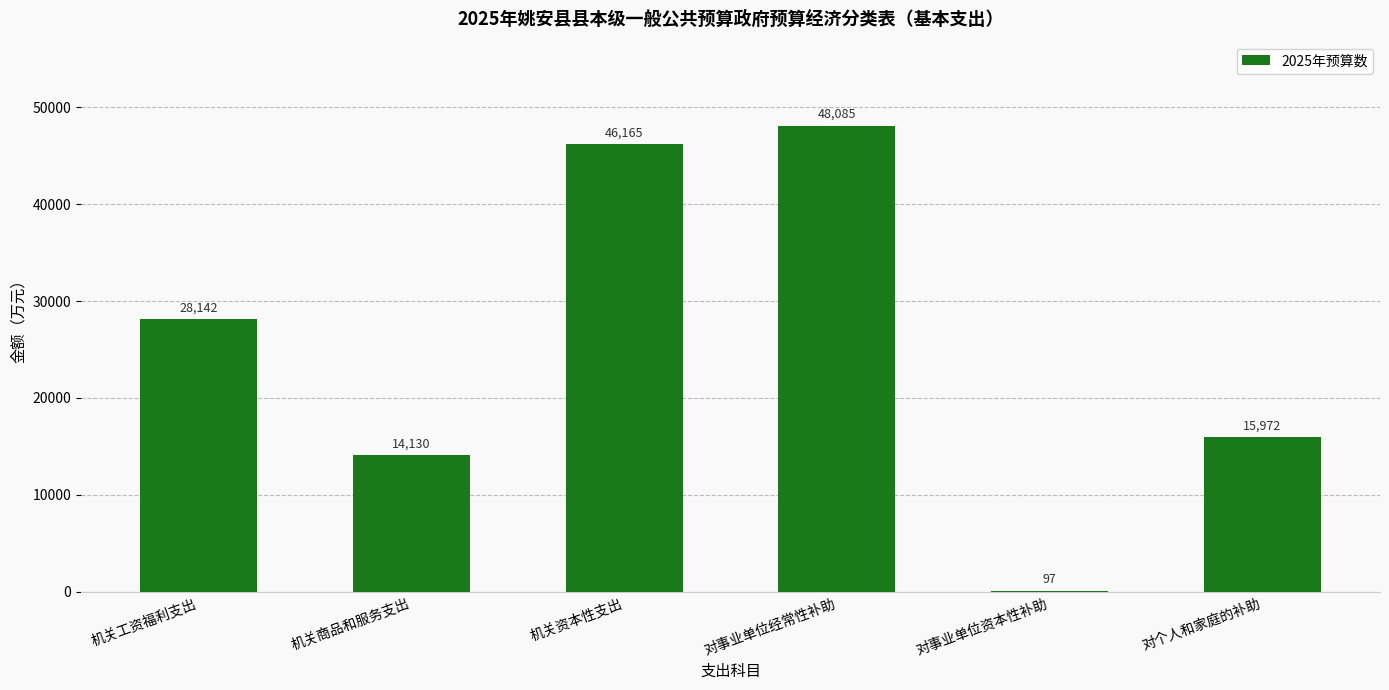

Reading left to right, list all the values displayed in this chart.

28142	14130	46165	48085	97	15972